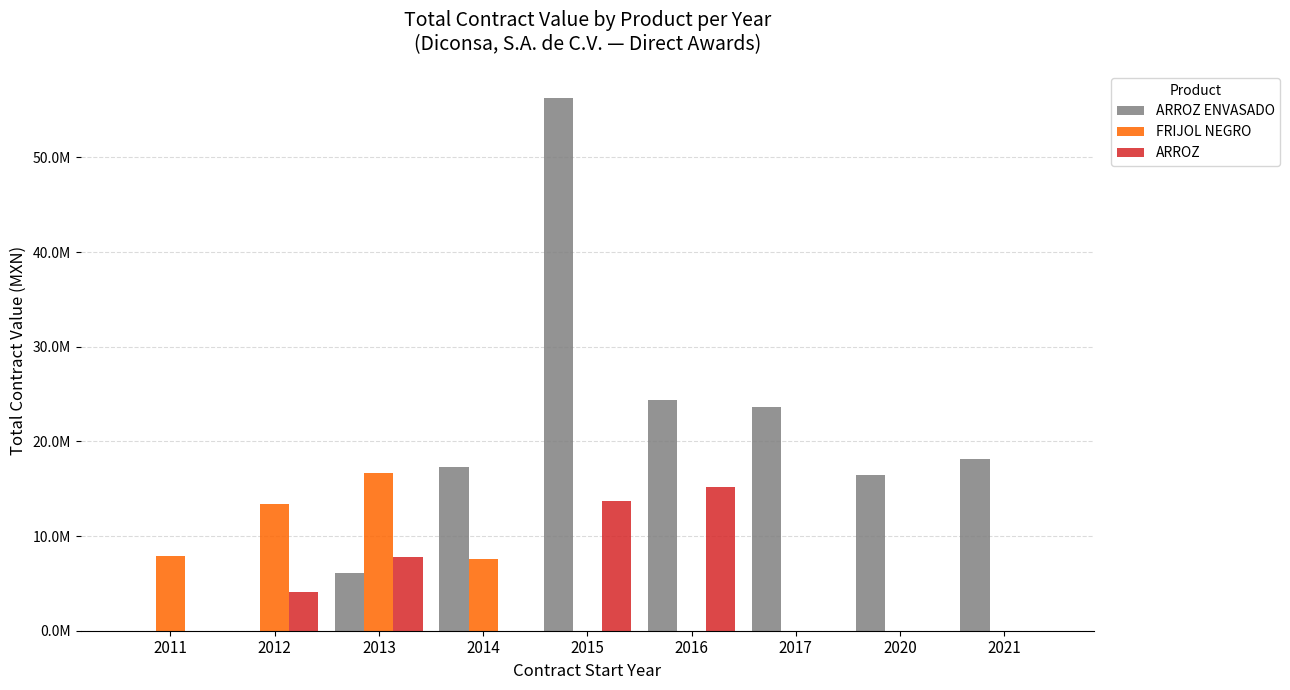

Which has a higher value, 2011 or 2017?

2017